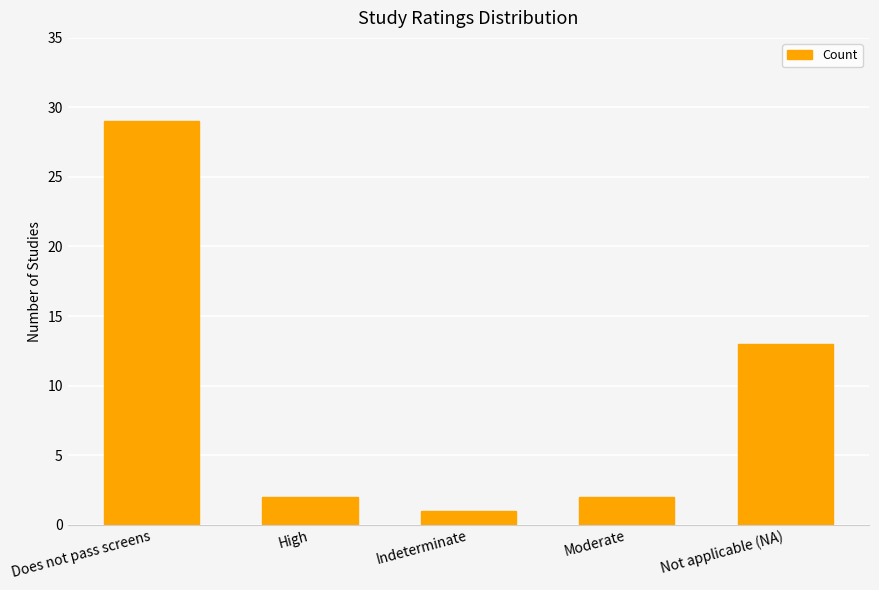

The chart shows a value of 29 at Does not pass screens. True or false?

True